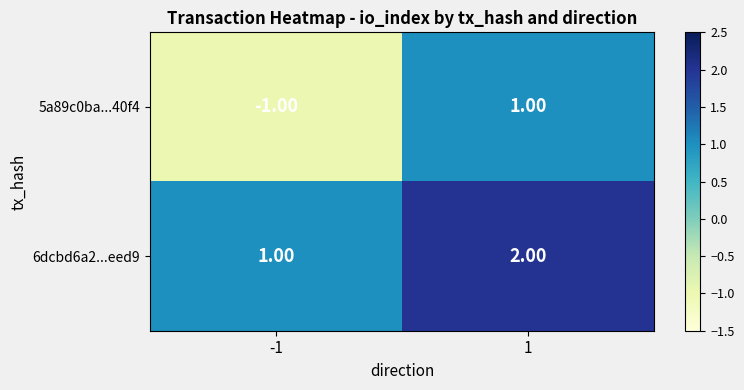

Which series has the largest total across all categories?

6dcbd6a2...eed9